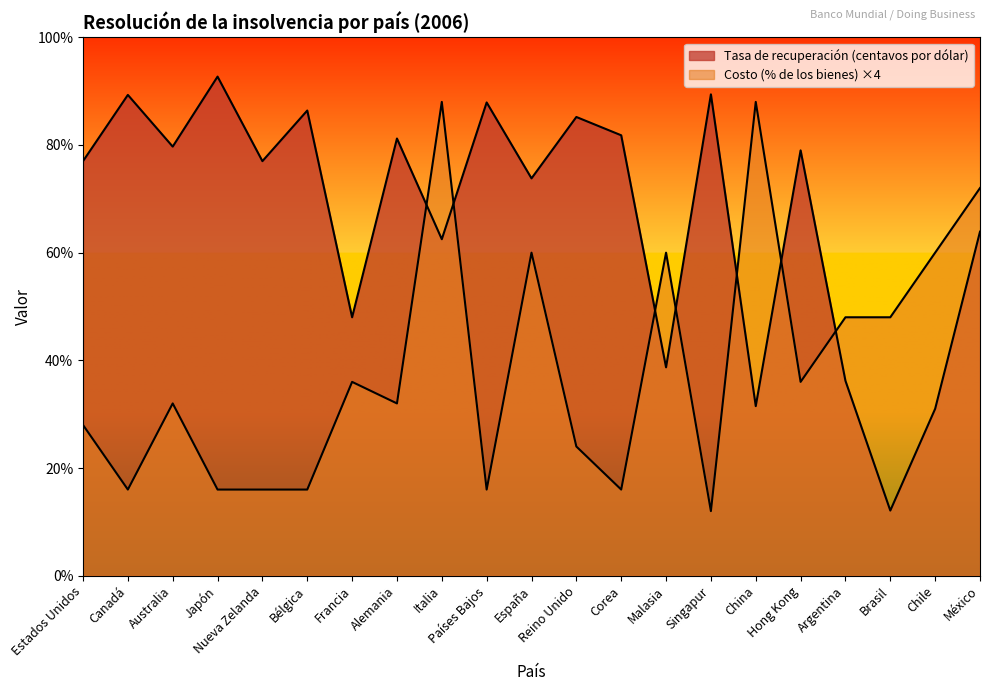

At how many categories does at least one series exceed 87?

6